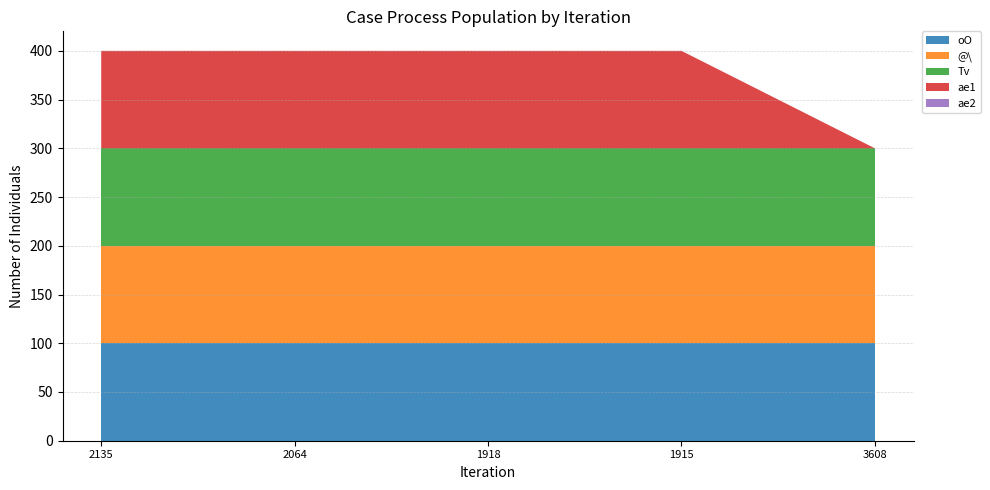

Reading left to right, list all the values displayed in this chart.

oO: 2135=100	2064=100	1918=100	1915=100	3608=100
@\: 2135=100	2064=100	1918=100	1915=100	3608=100
Tv: 2135=100	2064=100	1918=100	1915=100	3608=100
®õ_1: 2135=100	2064=100	1918=100	1915=100	3608=0
®õ_2: 2135=0	2064=0	1918=0	1915=0	3608=0